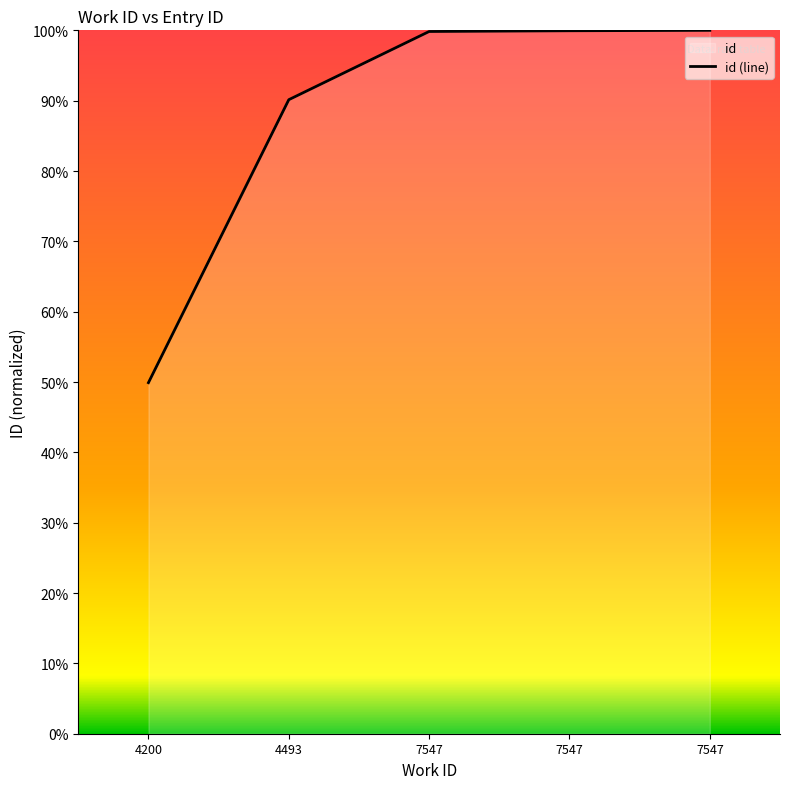

List the labels in order of value, largest first.

7547, 7547, 7547, 4493, 4200